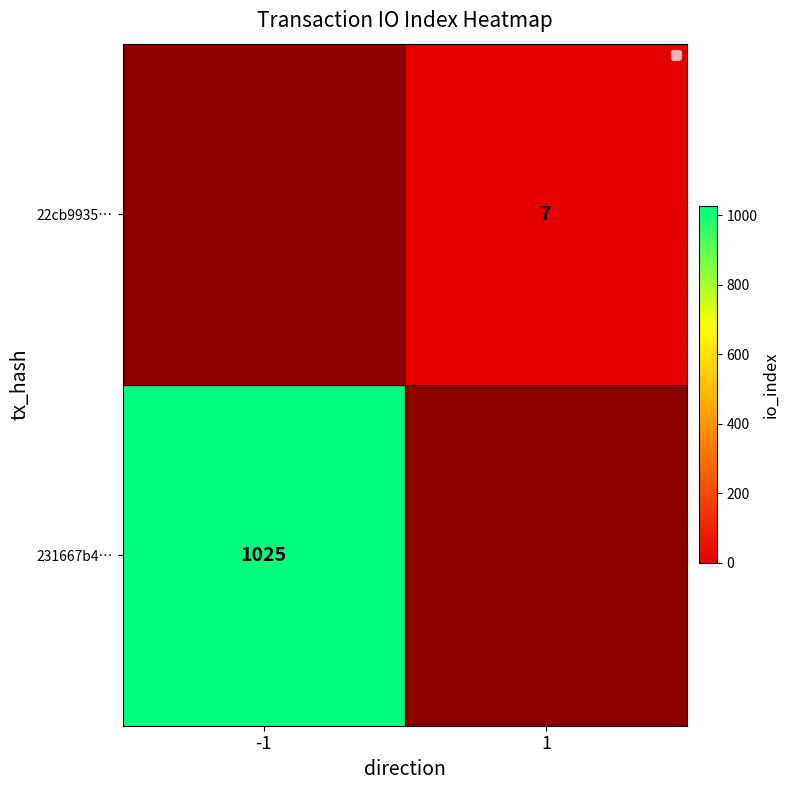

List the labels in order of value, smallest first.

-1, 1